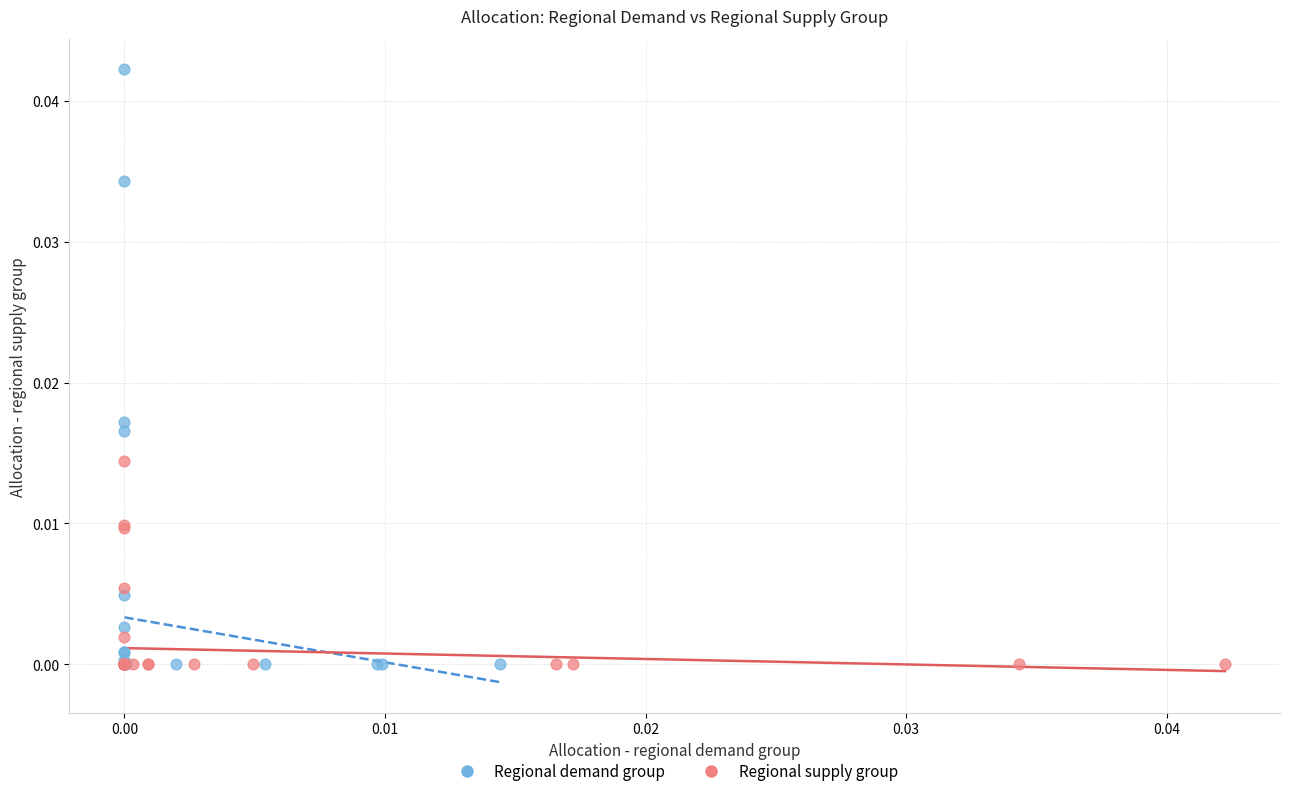

Which series has the largest Y range (max minus min)?

Regional demand group